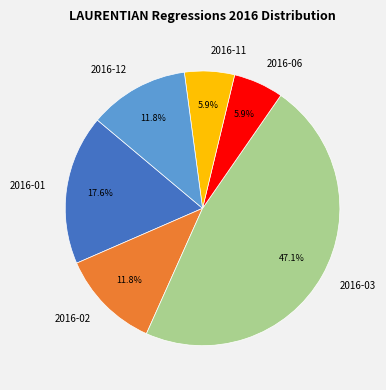

Which slice is the largest?

2016-03